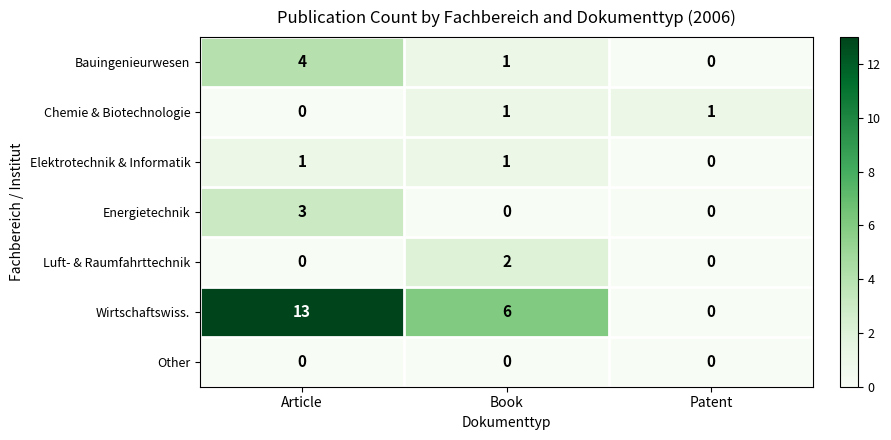

What value does the Wirtschaftswiss. series have at Book, to the nearest 10?

10